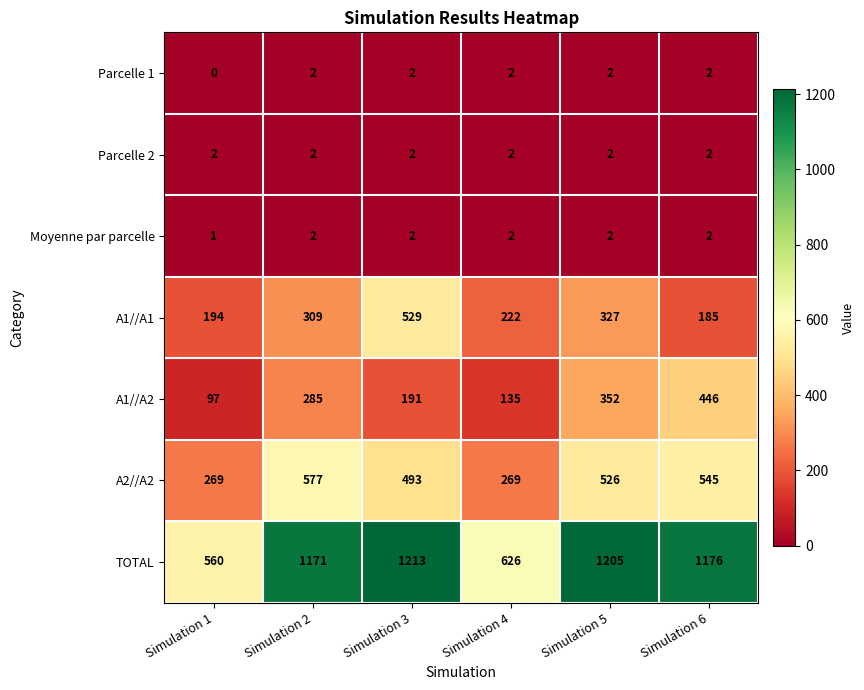

Which series has the largest range (max minus min)?

TOTAL